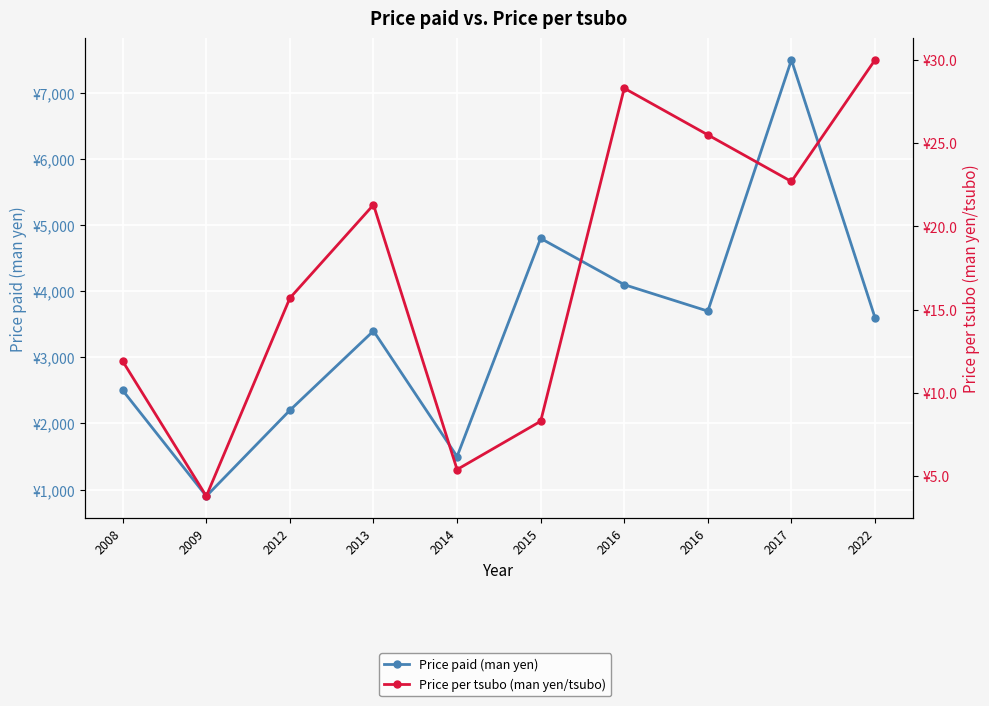

True or false: Price per tsubo (man yen/tsubo) and Price paid (man yen) intersect in this chart.

False